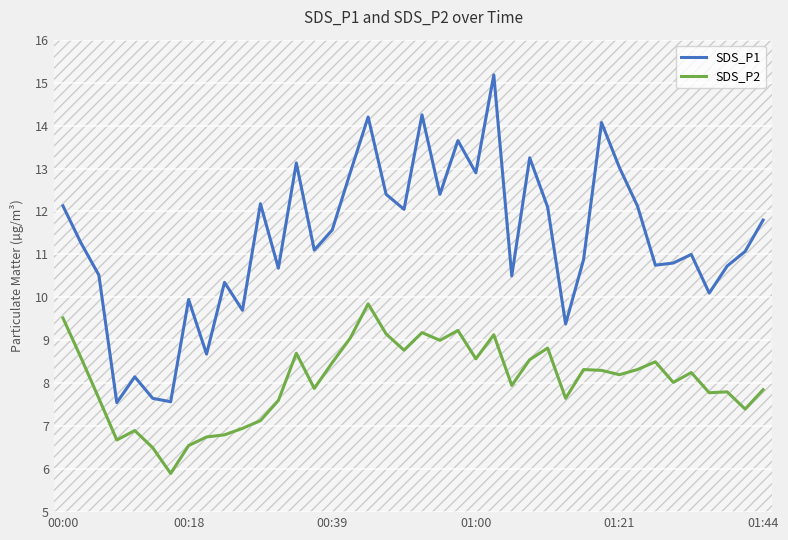

True or false: SDS_P2 has more than 2 interior local peaks.

True